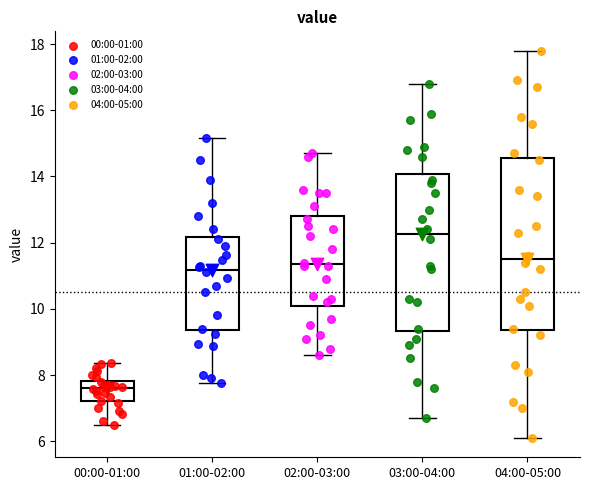

Reading left to right, read every box against the y-axis: the position of its median line, the range the box covers, and the ends of its whiskers. The values are not printed on the chart, so give them approximately, as read against the axis.

00:00-01:00: median 7.6, box 7.2 to 7.8, whiskers 6.6 to 8.4
01:00-02:00: median 11.2, box 9.4 to 12.2, whiskers 7.8 to 15.2
02:00-03:00: median 11.4, box 10.0 to 12.8, whiskers 8.6 to 14.8
03:00-04:00: median 12.2, box 9.4 to 14.0, whiskers 6.8 to 16.8
04:00-05:00: median 11.6, box 9.4 to 14.6, whiskers 6.2 to 17.8